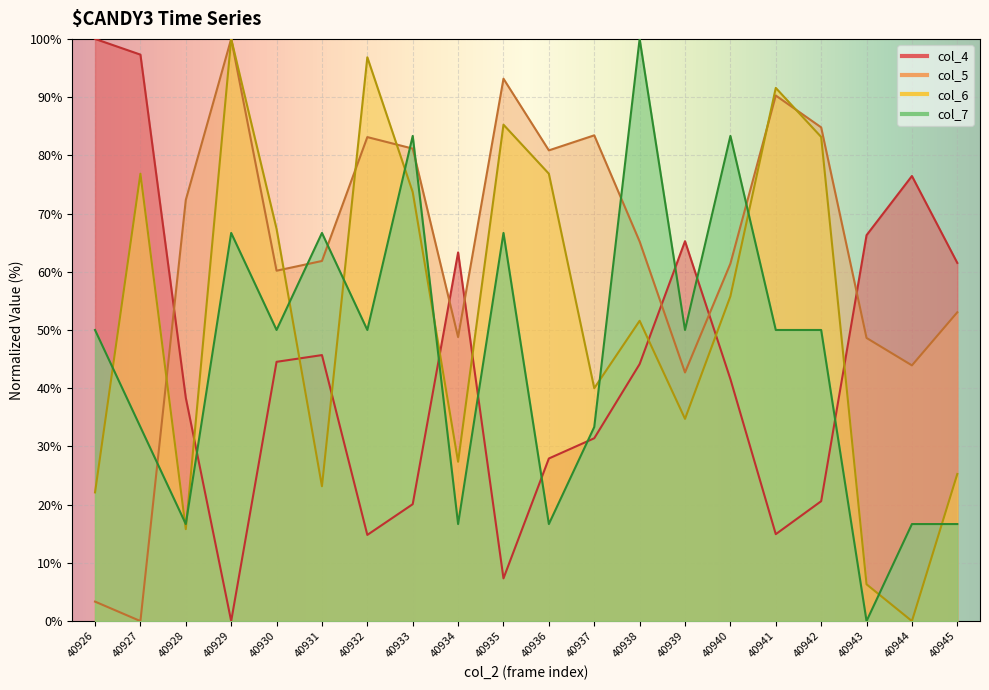

Rank the series by their maximum value, from highest to lowest.

col_4, col_5, col_6, col_7